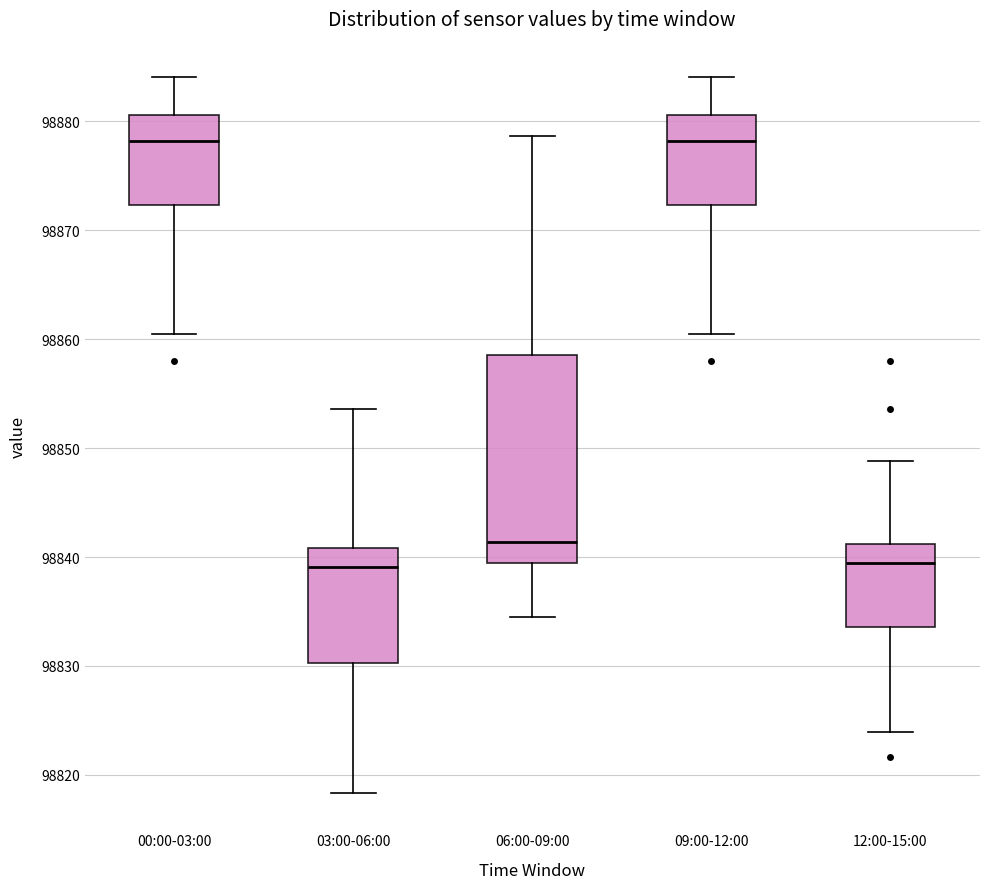

Reading left to right, transcribe this box plot: for each box, give where its median line is, the range the box spans, and where its two whiskers end, as read against the y-axis. The values are not printed on the chart, so give them approximately, as read against the axis.

00:00-03:00: median 98878, box 98872 to 98881, whiskers 98860 to 98884
03:00-06:00: median 98839, box 98830 to 98841, whiskers 98818 to 98854
06:00-09:00: median 98841, box 98839 to 98859, whiskers 98834 to 98879
09:00-12:00: median 98878, box 98872 to 98881, whiskers 98860 to 98884
12:00-15:00: median 98839, box 98834 to 98841, whiskers 98824 to 98849